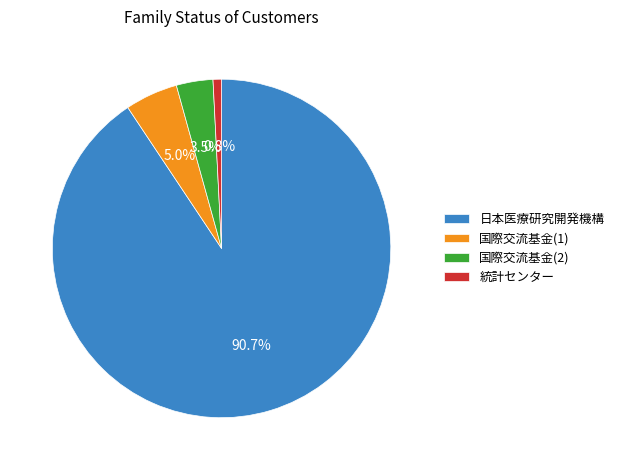

Rank the categories by value from lowest to highest.

統計センター, 国際交流基金(2), 国際交流基金(1), 日本医療研究開発機構